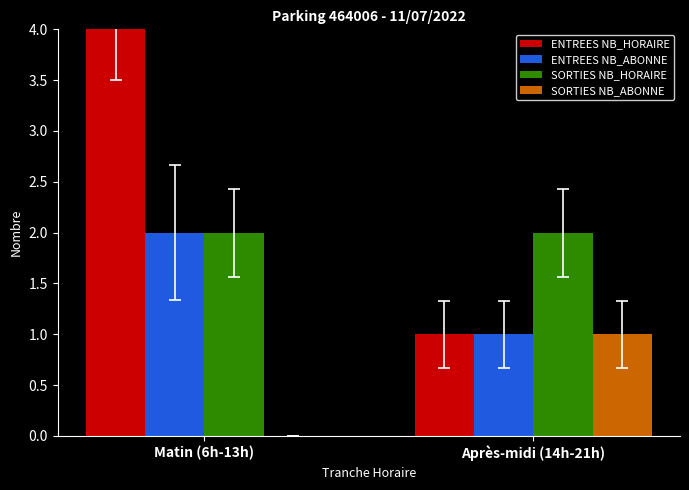

What is the sum of the SORTIES NB_HORAIRE values at Après-midi (14h-21h) and Matin (6h-13h)?

4